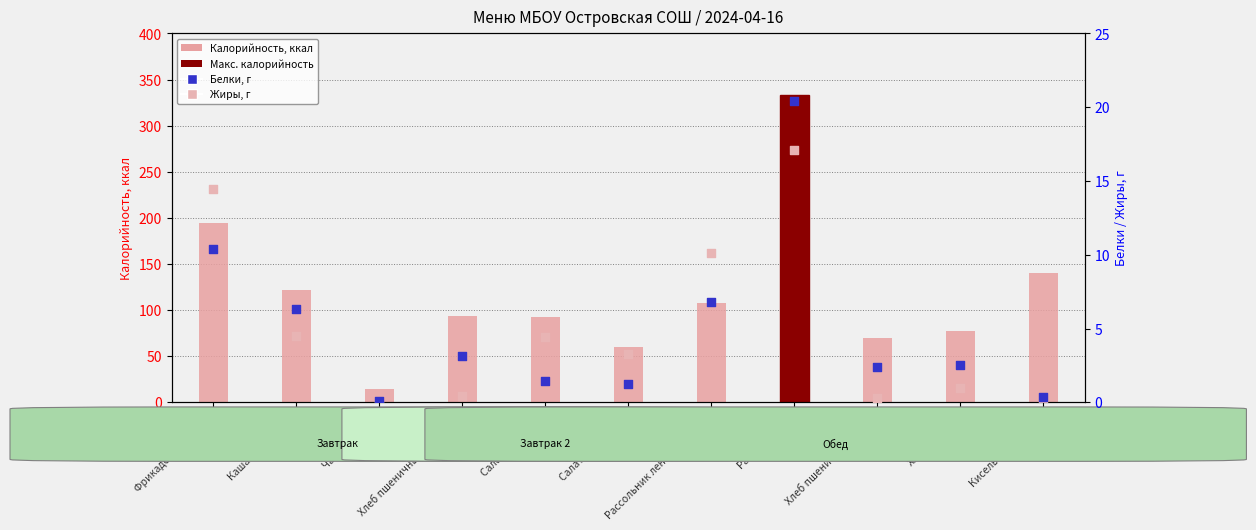

Which series reaches the minimum Y coordinate?

Жиры